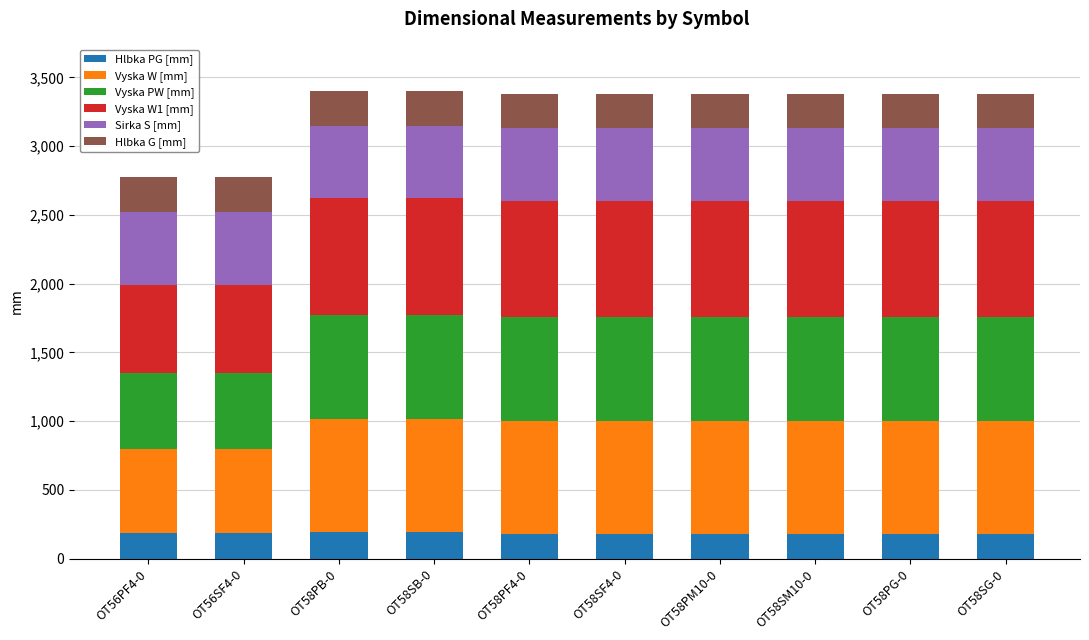

What is the total value across all series at OT58PG-0?

3382